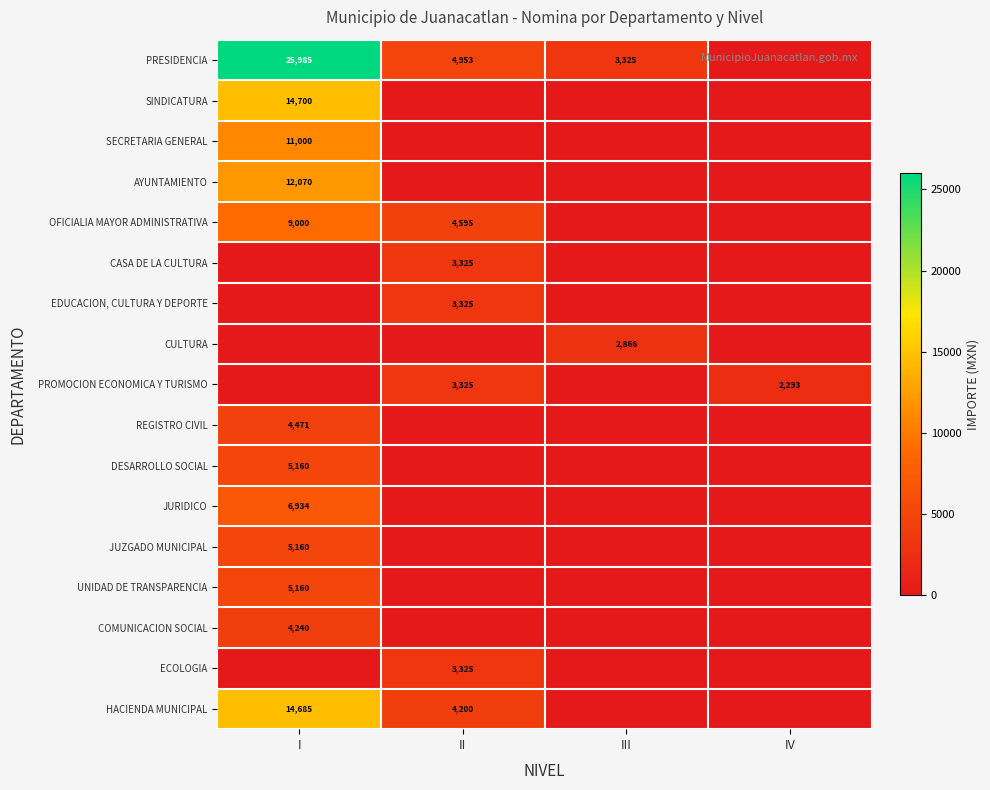

Is it true that JUZGADO MUNICIPAL equals 5160 at I?

True